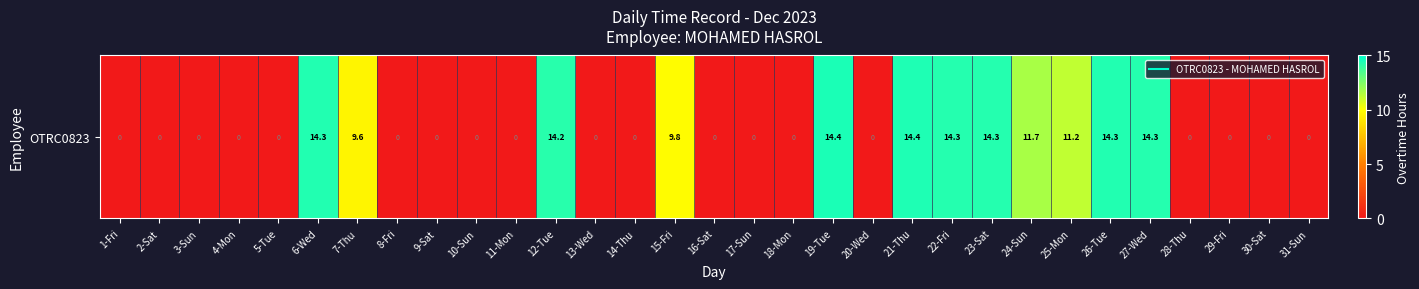

Which has a higher value, 28-Thu or 11-Mon?

28-Thu